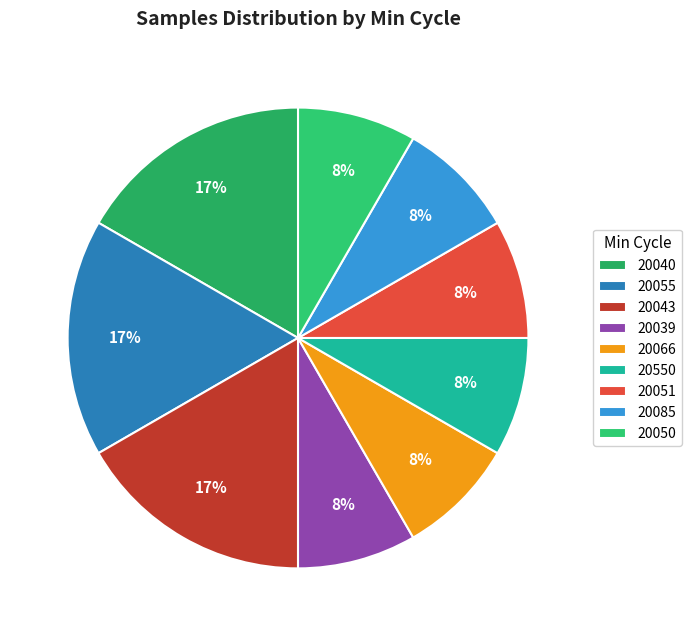

Does 20040 represent more than half of the total?

No